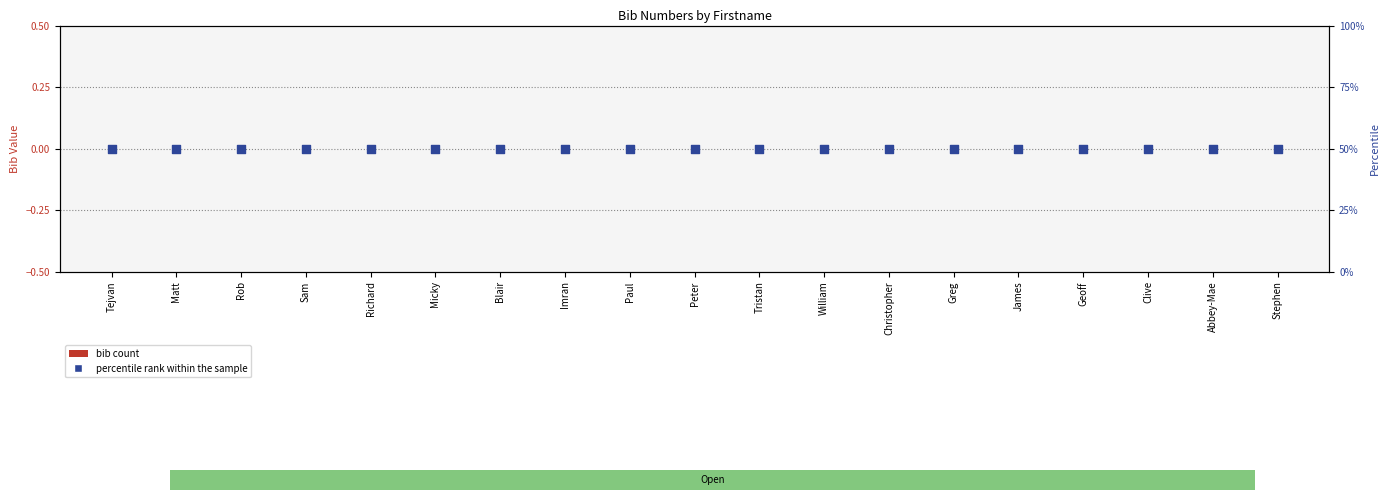

Which series reaches the maximum Y coordinate?

percentile rank within the sample